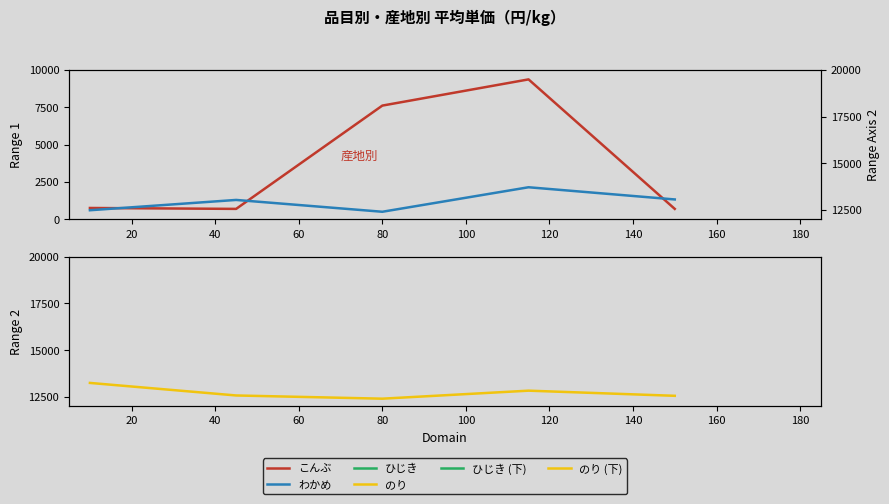

True or false: こんぶ and ひじき intersect in this chart.

True